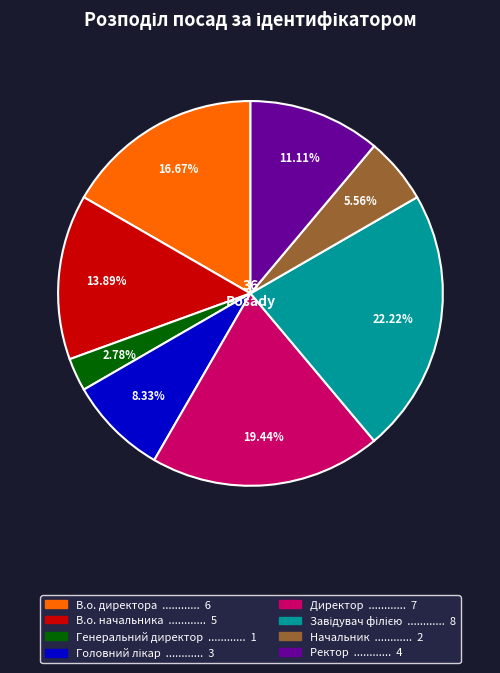

Does В.о. начальника account for over 50% of the chart?

No